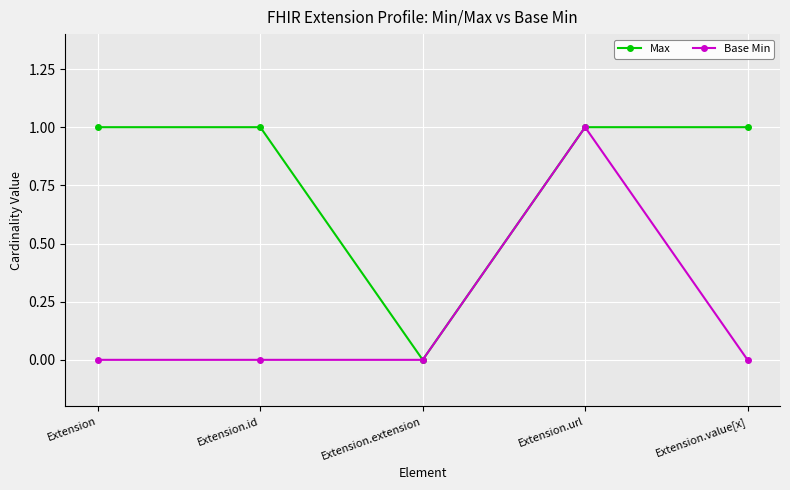

How many data points does each series have?

5